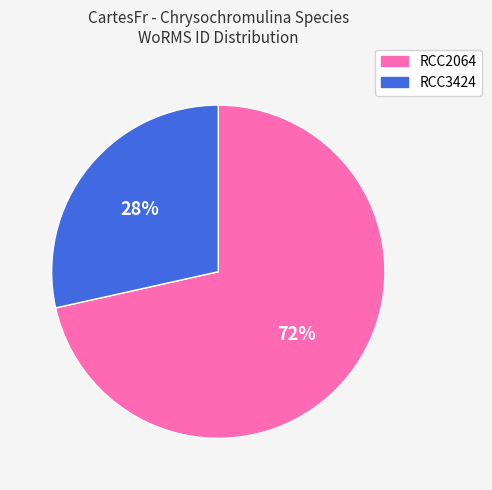

To the nearest percent, what portion does RCC3424 represent?

28%